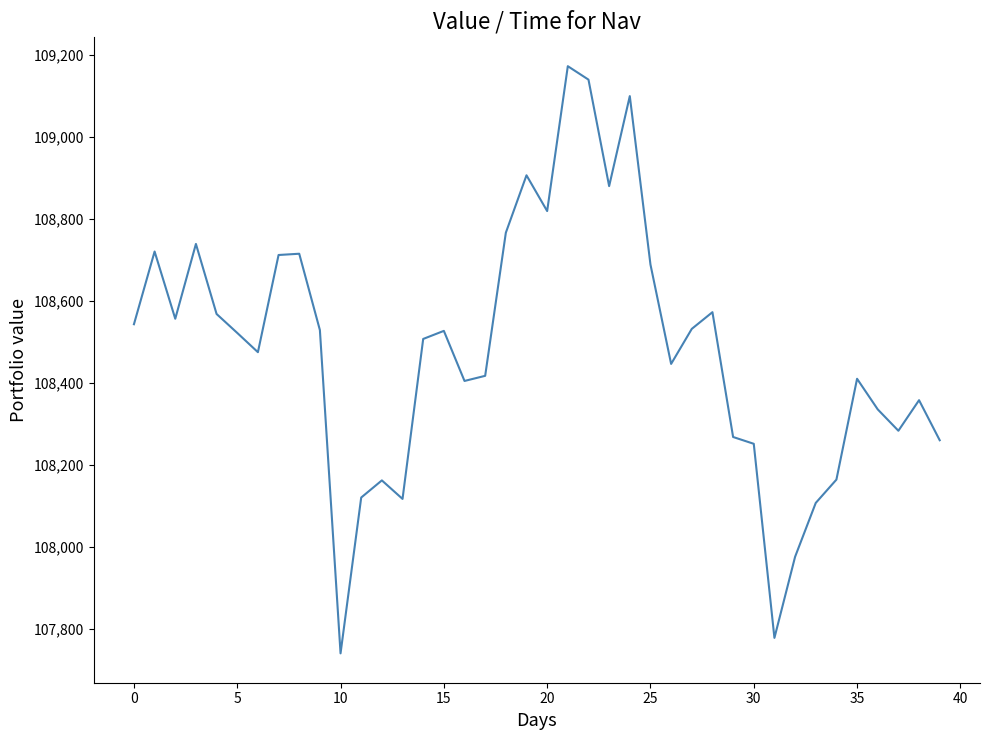

What is the difference between the maximum and minimum values?

1432.6